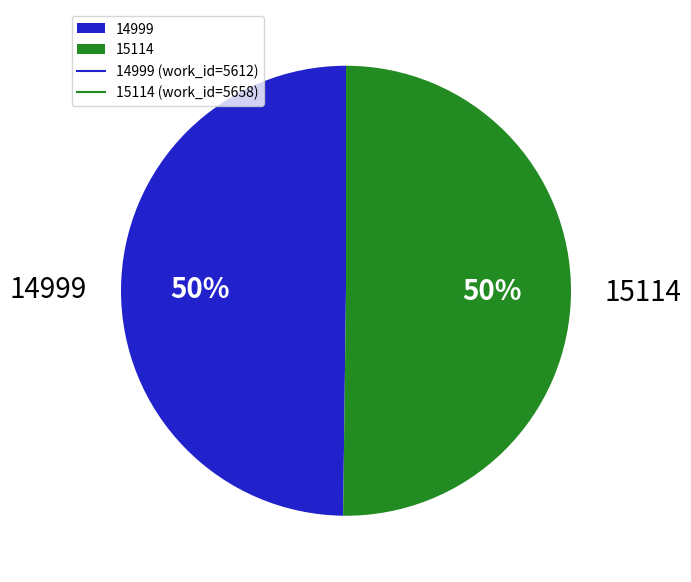

What is the ratio of the value at 15114 to the value at 14999?

1.0